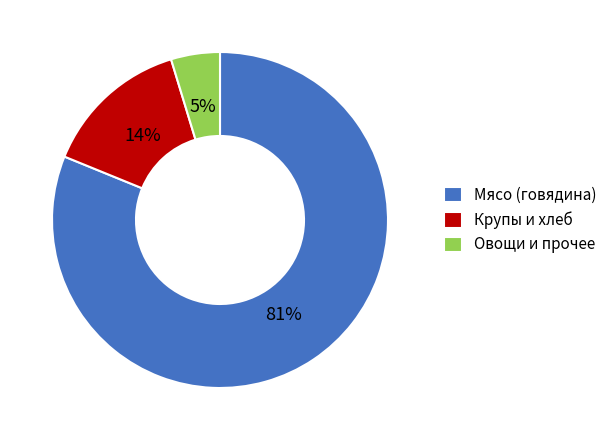

How many slices are in this pie chart?

3